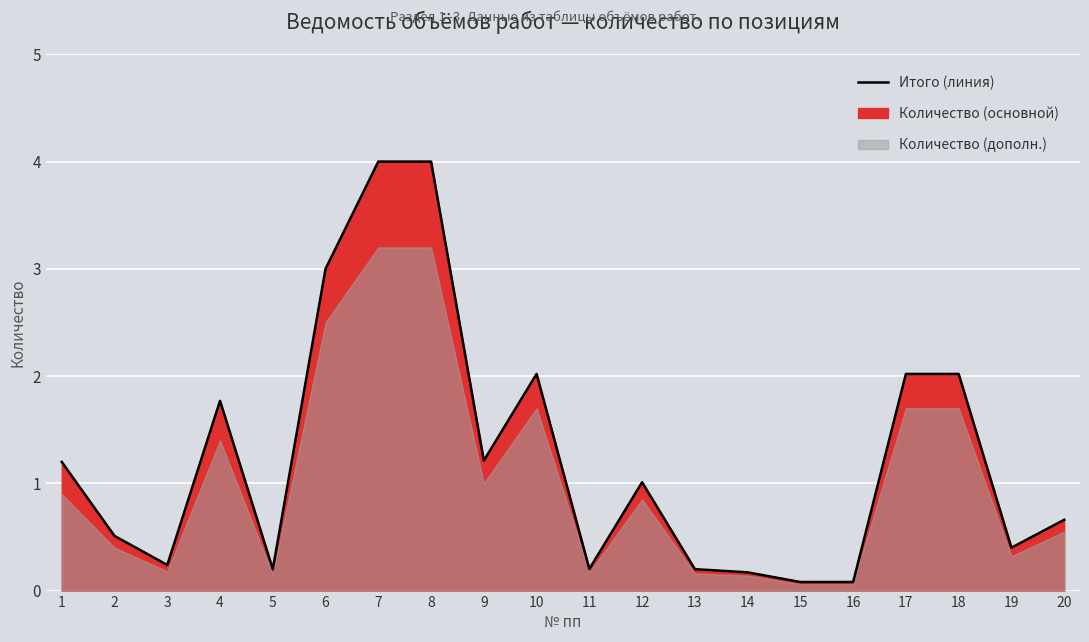

Reading right to left, transcribe all the data shown in this chart.

0.7	0.4	2.0	2.0	0.1	0.1	0.2	0.2	1.0	0.2	2.0	1.2	4.0	4.0	3.0	0.2	1.8	0.2	0.5	1.2